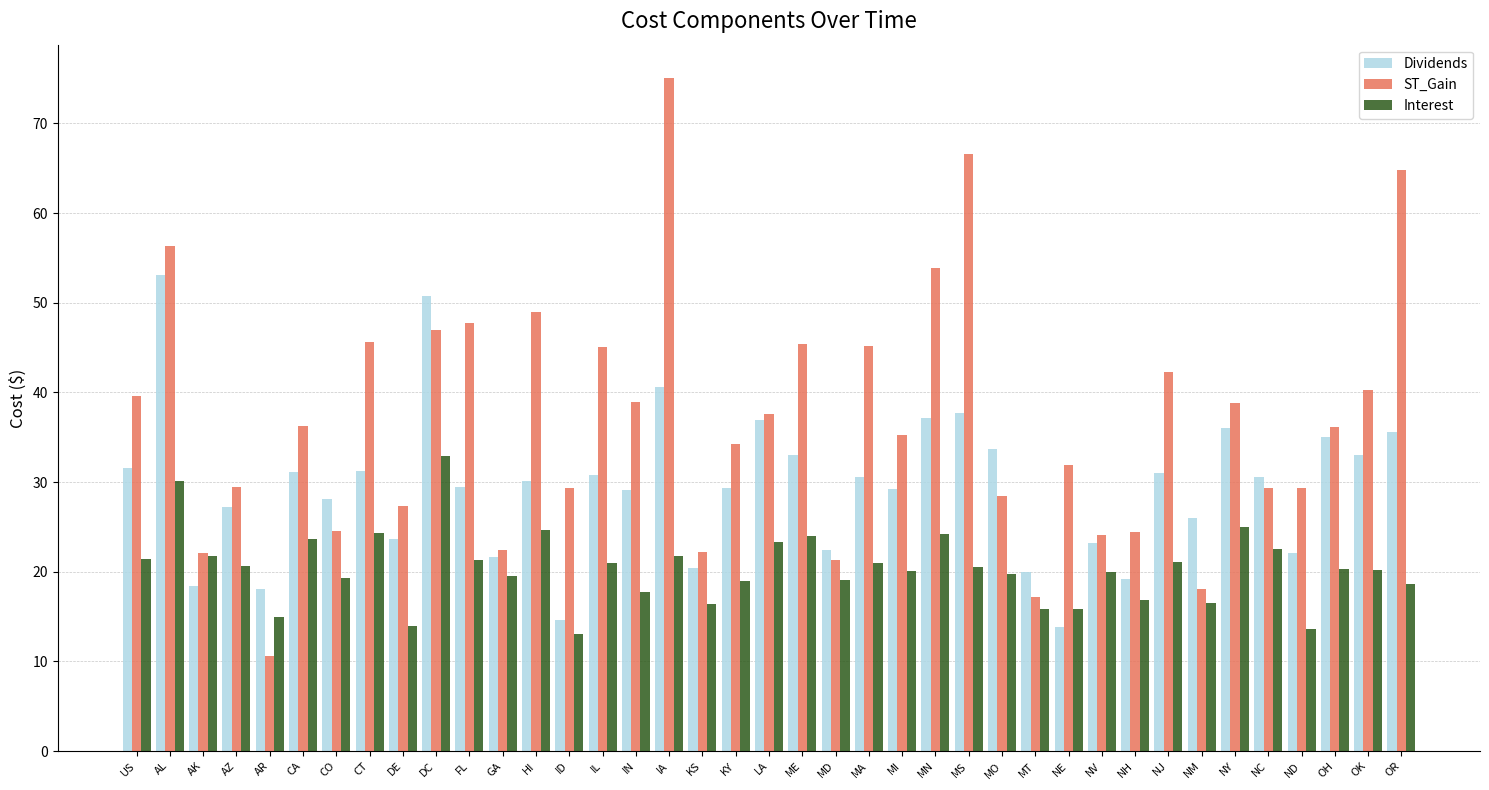

What is the label of the 28th bar from the left?

MT